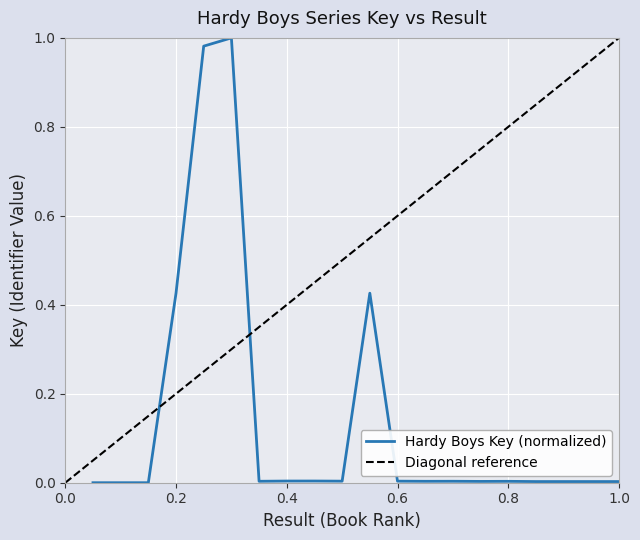

At which category does the chart reach its minimum across all series?

2